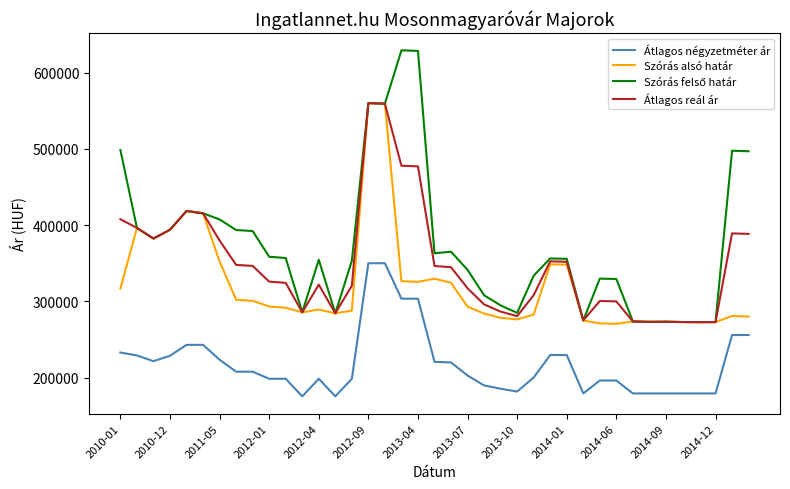

What is the smallest value displayed?

175268